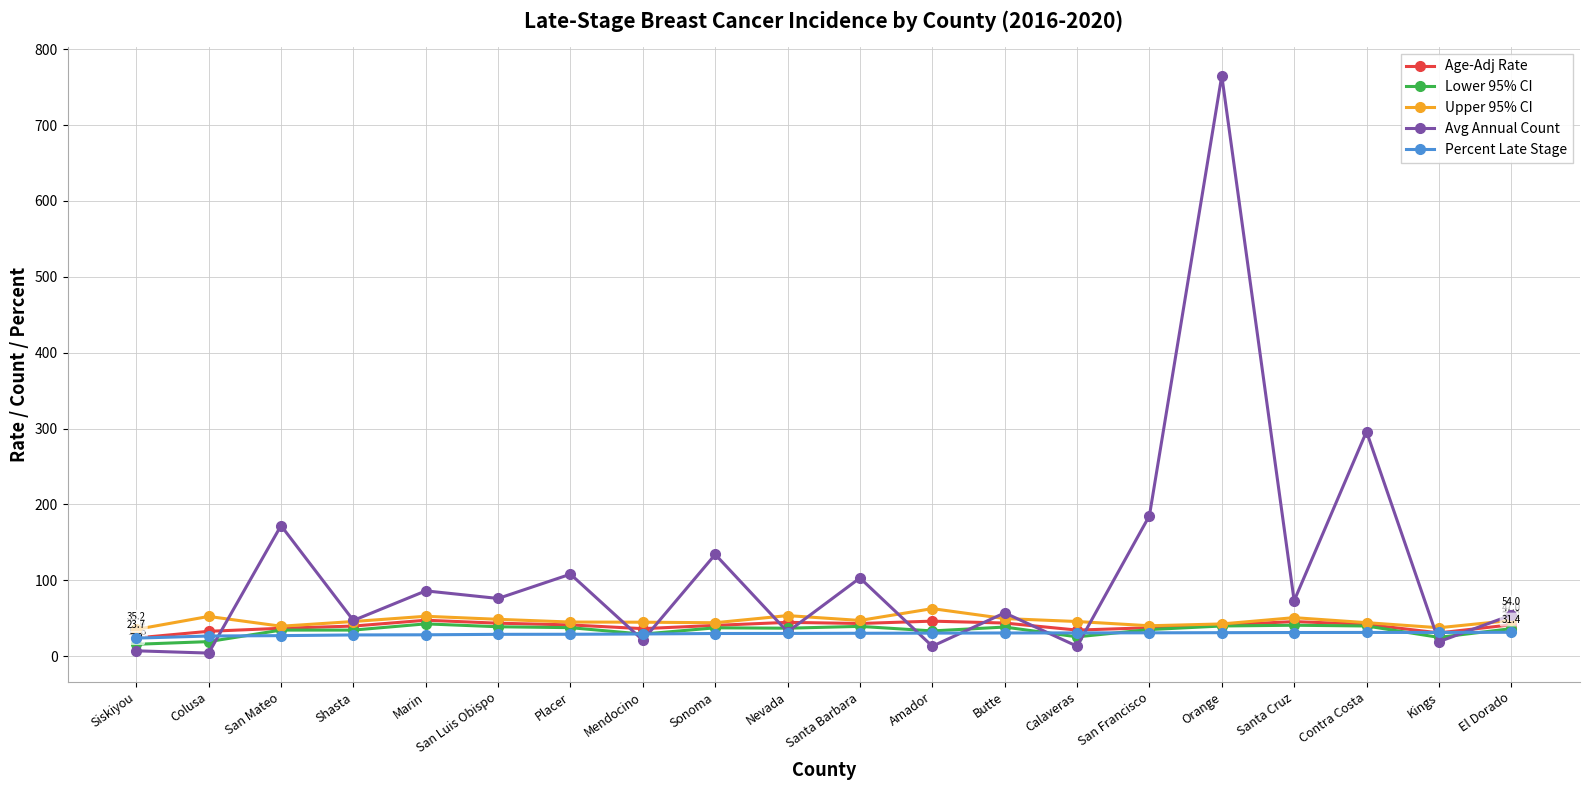

What are all the series names shown in the legend?

Age-Adj Rate, Lower 95% CI, Upper 95% CI, Avg Annual Count, Percent Late Stage